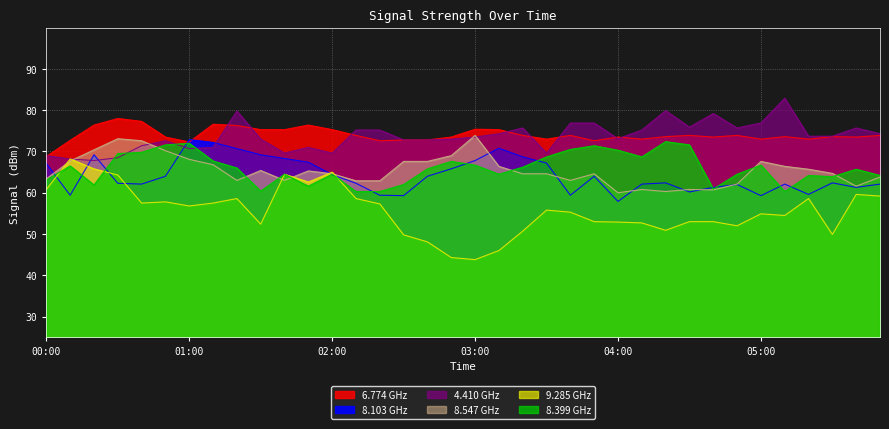

What is the label of the 10th point from the left?

01:30